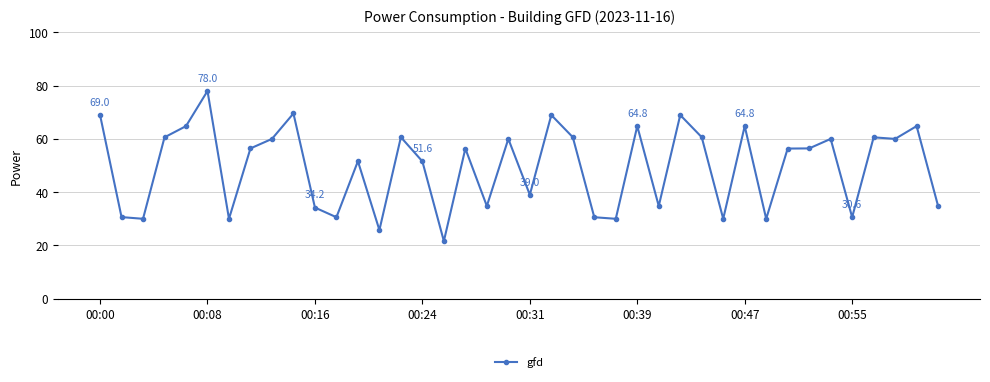

What is the maximum value shown in the chart?

78.0